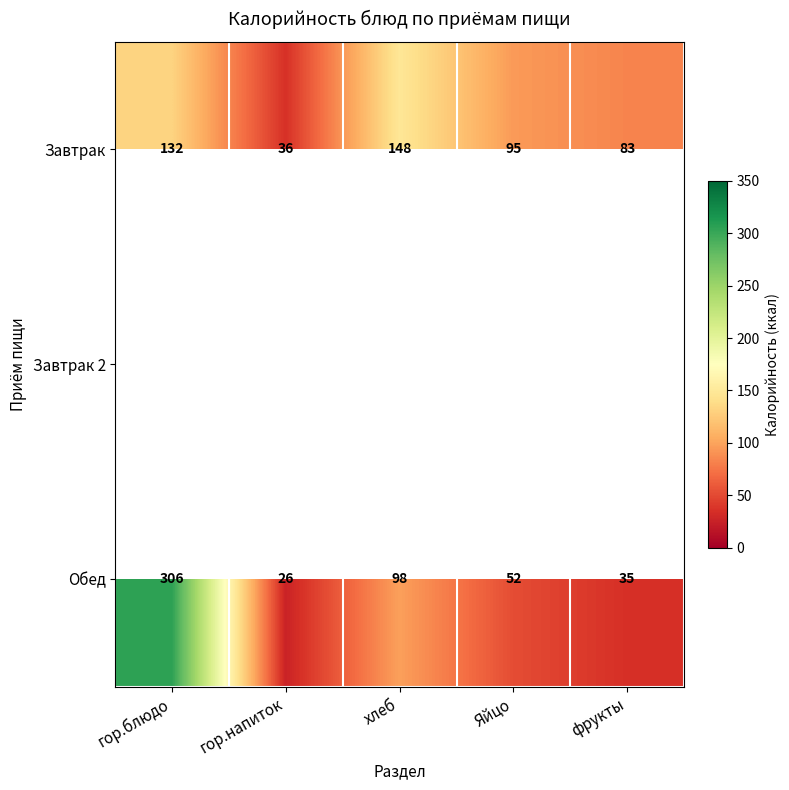

How many data points in Обед are less than 52?

2